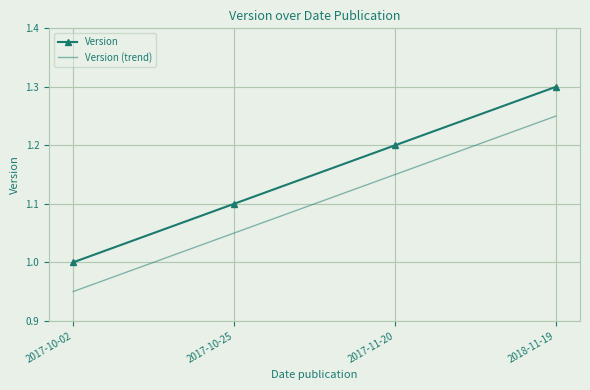

True or false: Version (trend) has more than 0 points higher than both neighbors.

False